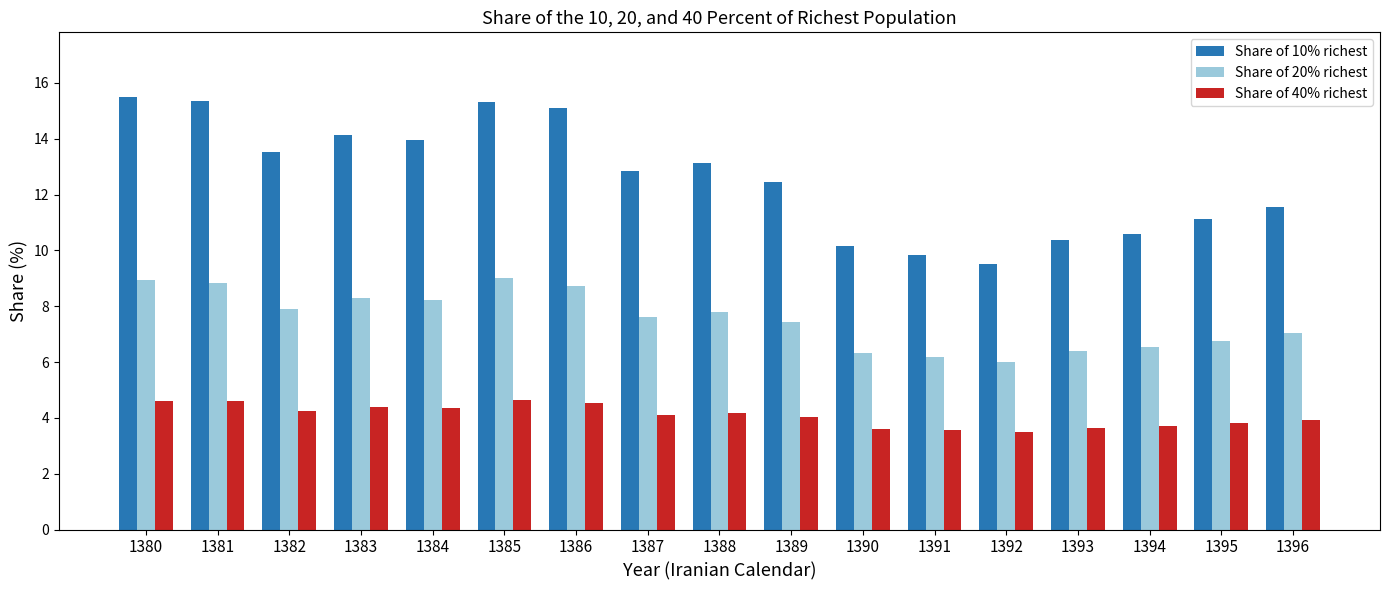

What is the sum of the Share of 10% richest values at 1387 and 1393?

23.2